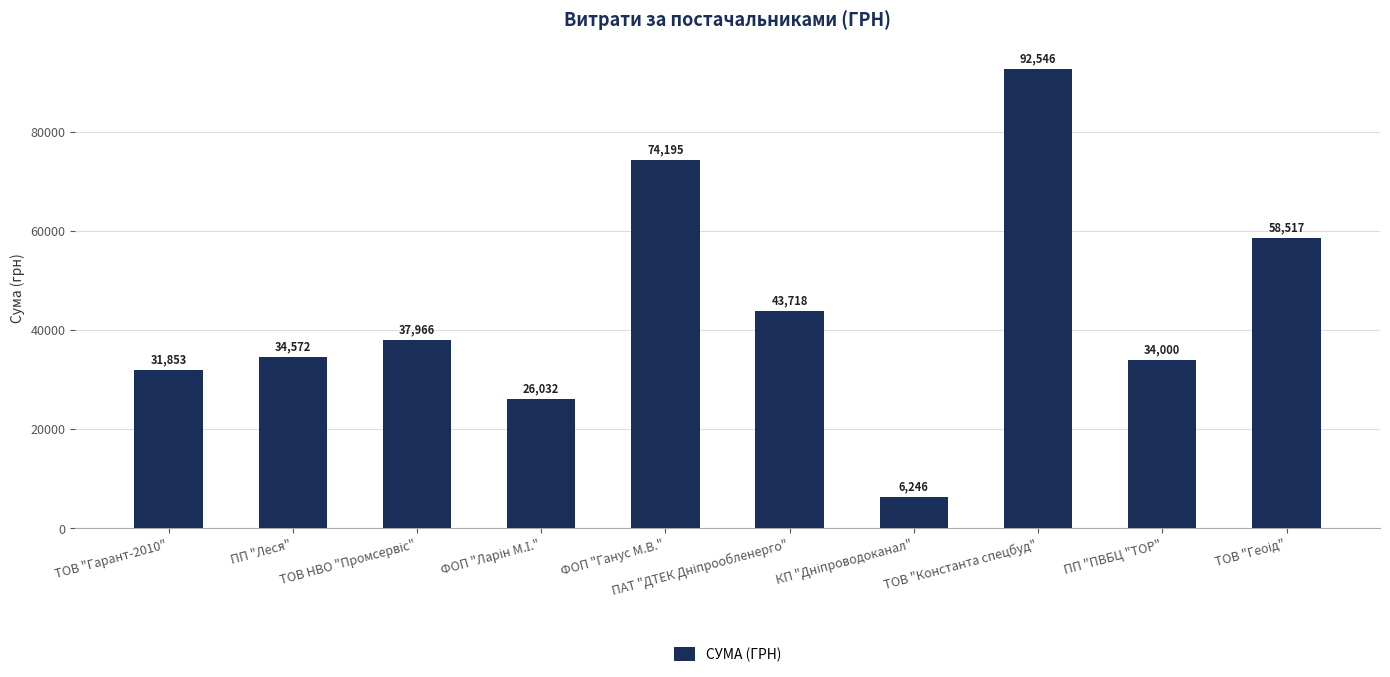

What is the value of the 4th bar from the left?

26032.2